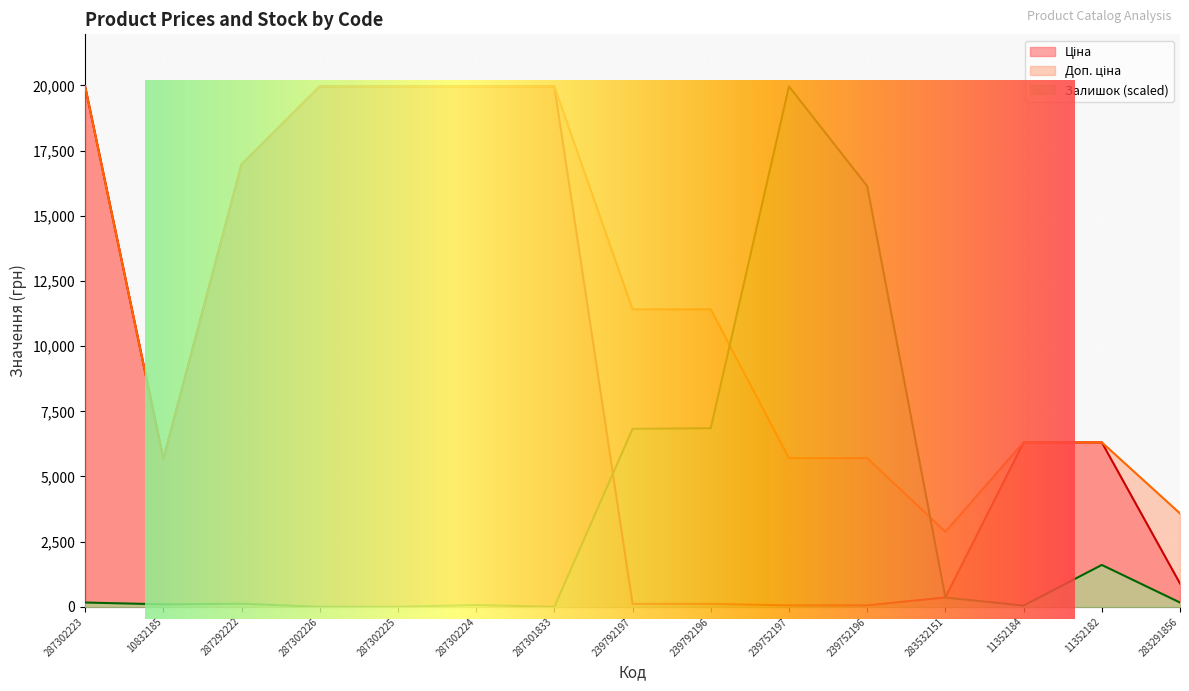

Which has a higher value, 287302224 or 239792197?

287302224